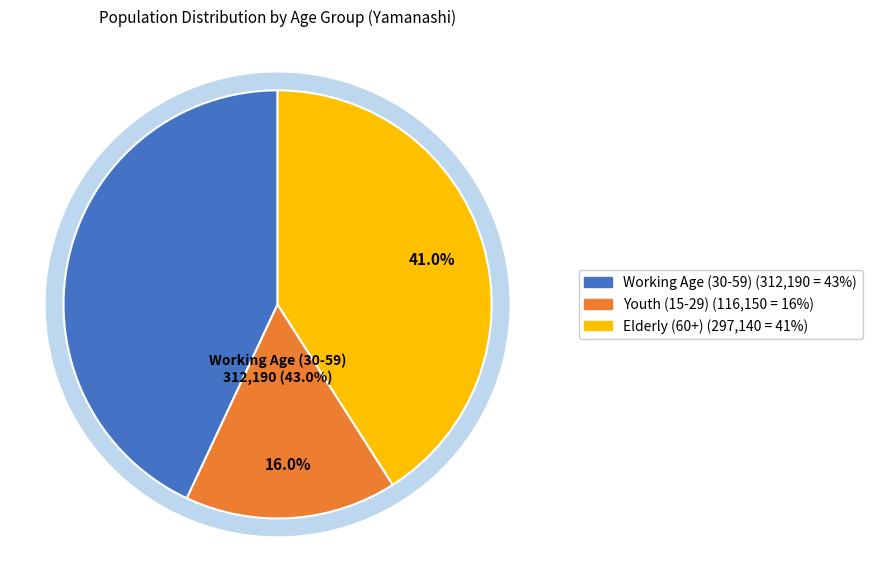

The 80-84 slice represents 17% of the pie. True or false?

False